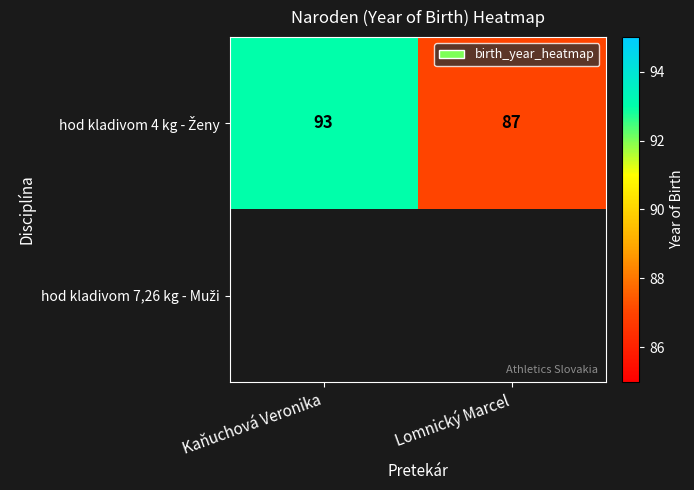

Is the value of hod kladivom 7,26 kg - Muži at Lomnický Marcel greater than the value of hod kladivom 4 kg - Ženy at Kaňuchová Veronika?

No